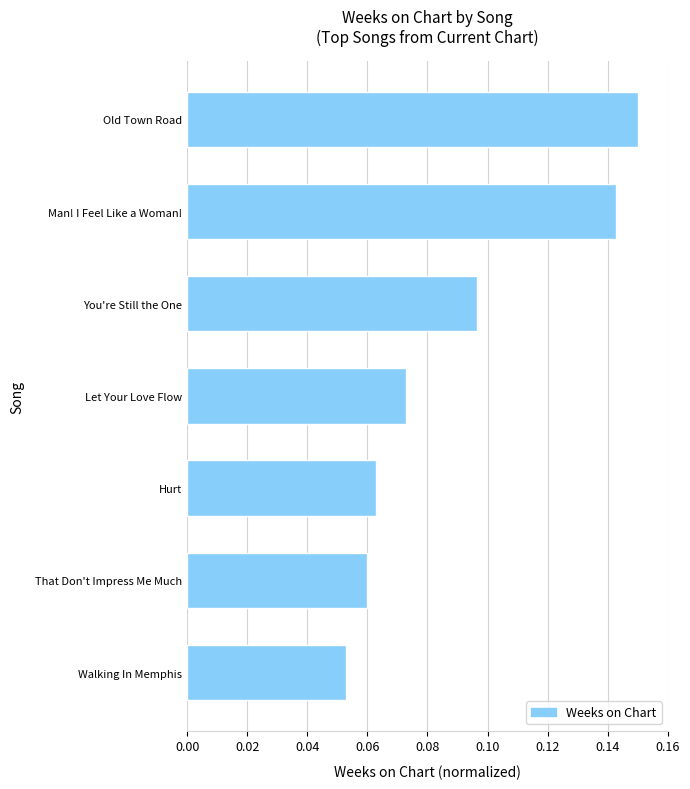

What is the sum of all values?

0.6